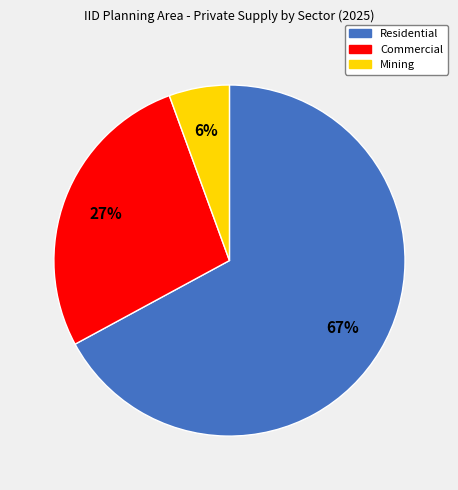

Count the number of slices in the pie.

3